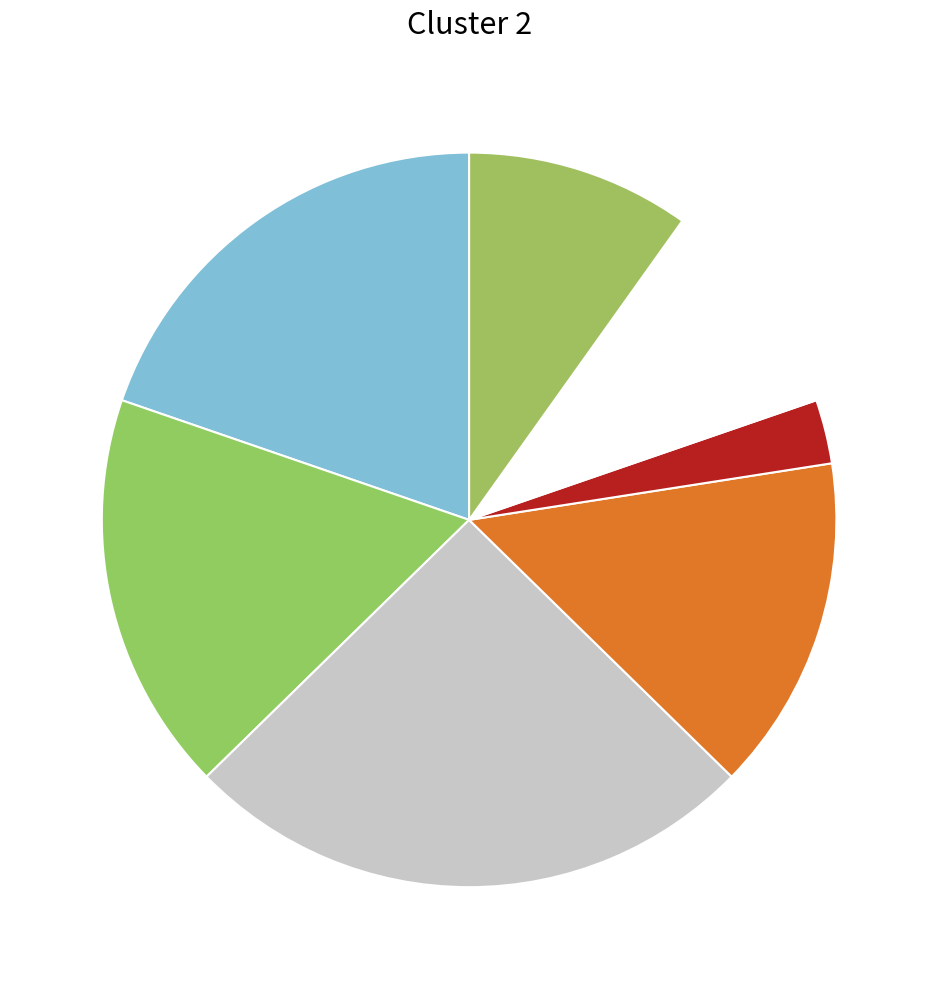

How many slices are in this pie chart?

7